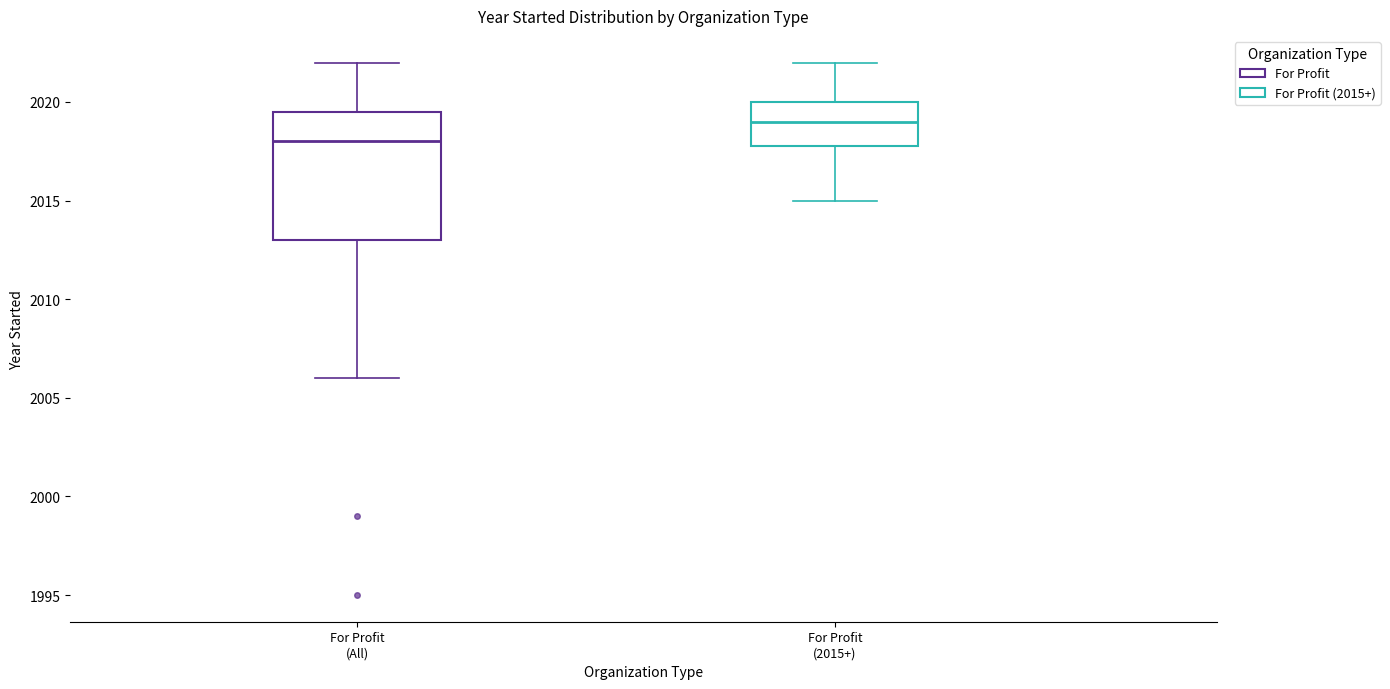

Which box is the tallest, from its lower edge to its upper edge?

For Profit (All)